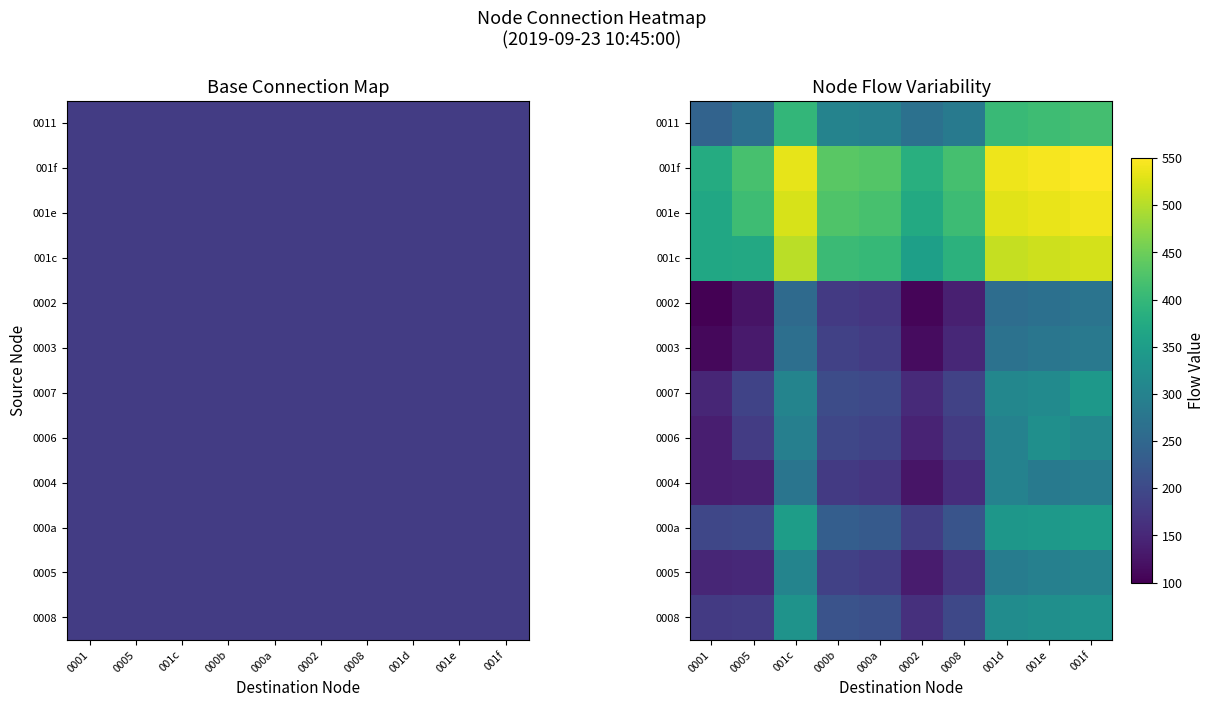

The value of 001c at 0008 is 567.5. True or false?

False